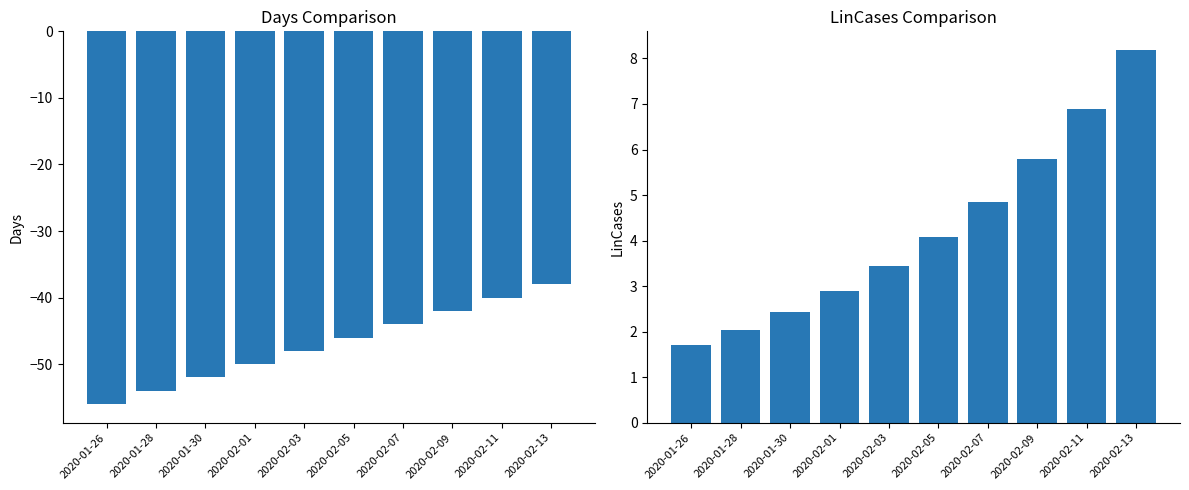

Read the Days value at 2020-01-28.

-54.0